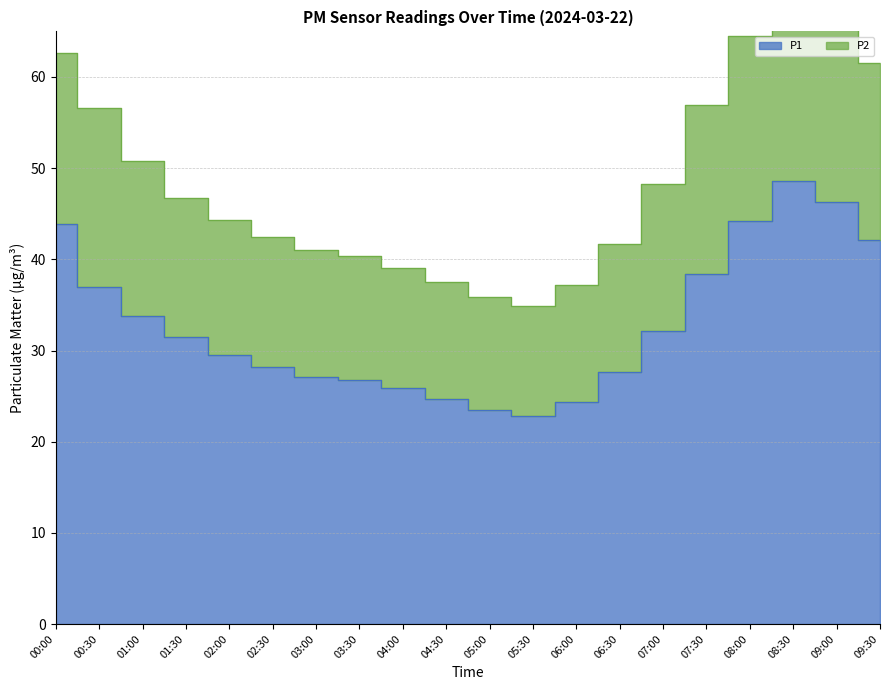

In P1, how many points are lower than both neighbors (excluding endpoints)?

1